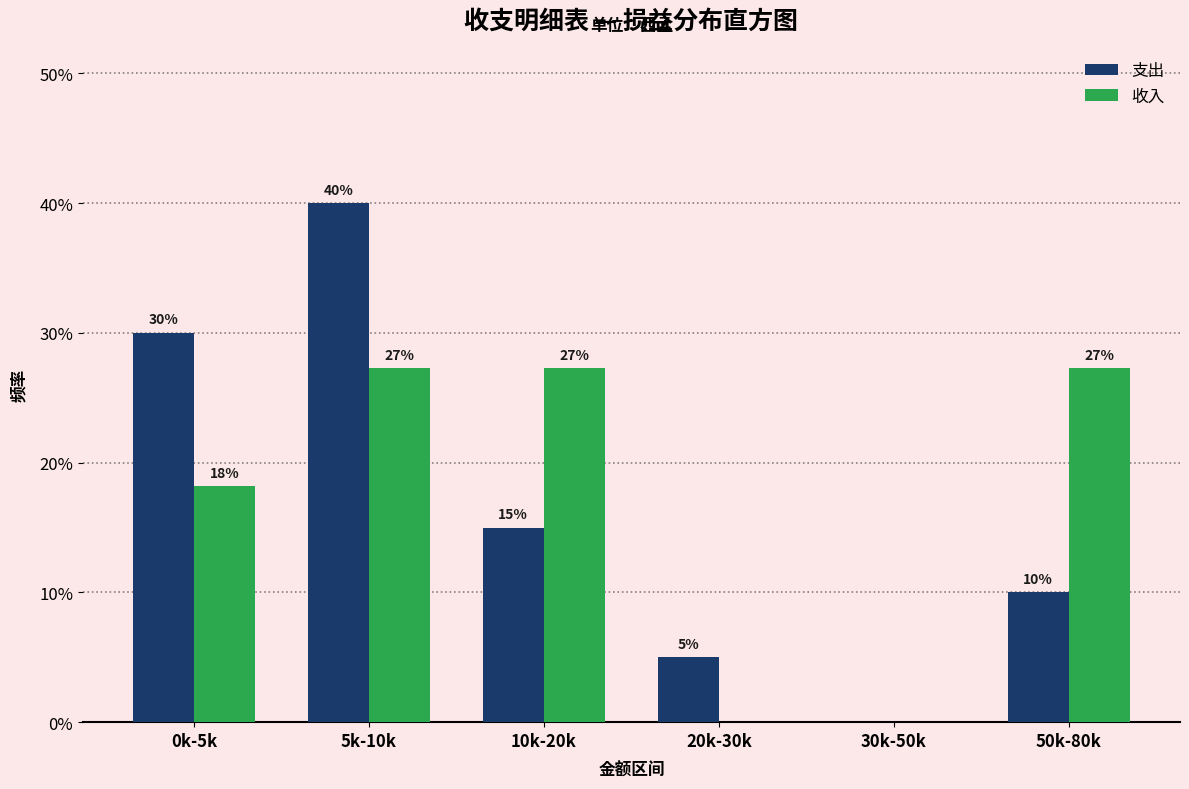

Is it true that 支出 equals 1.1 at 20k-30k?

False